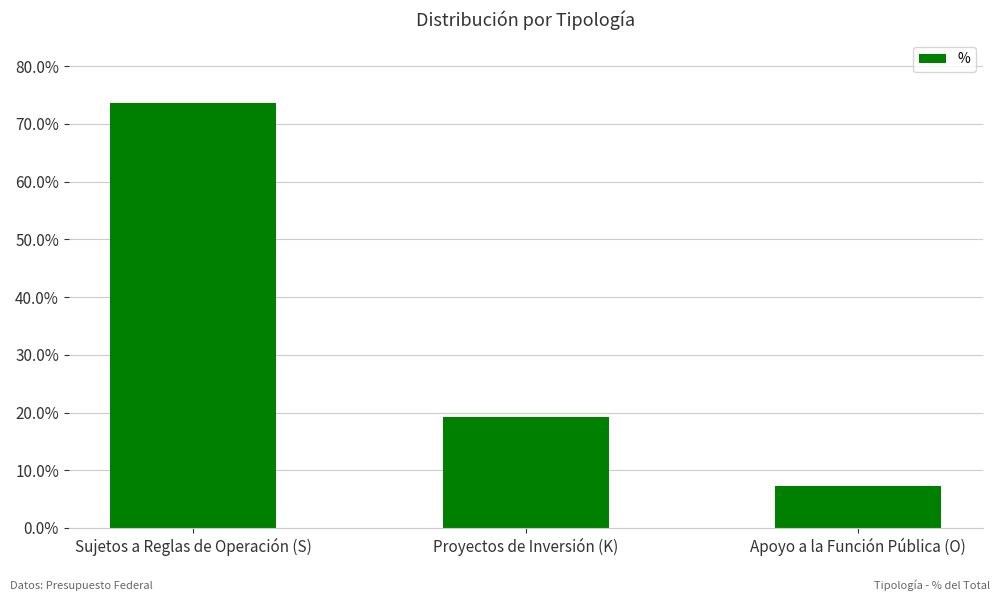

Does the chart contain stacked bars?

No